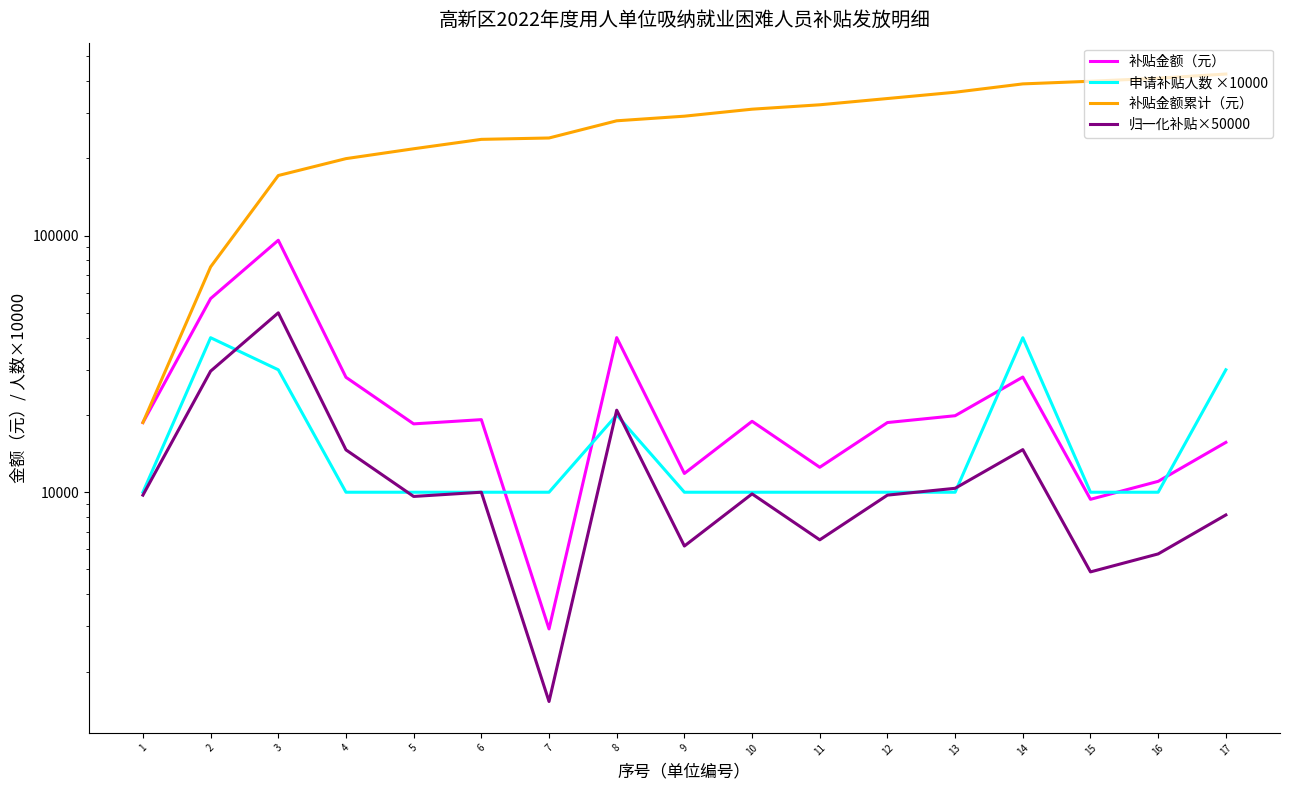

Between 10 and 17, which series saw the biggest shift?

补贴金额累计（元）